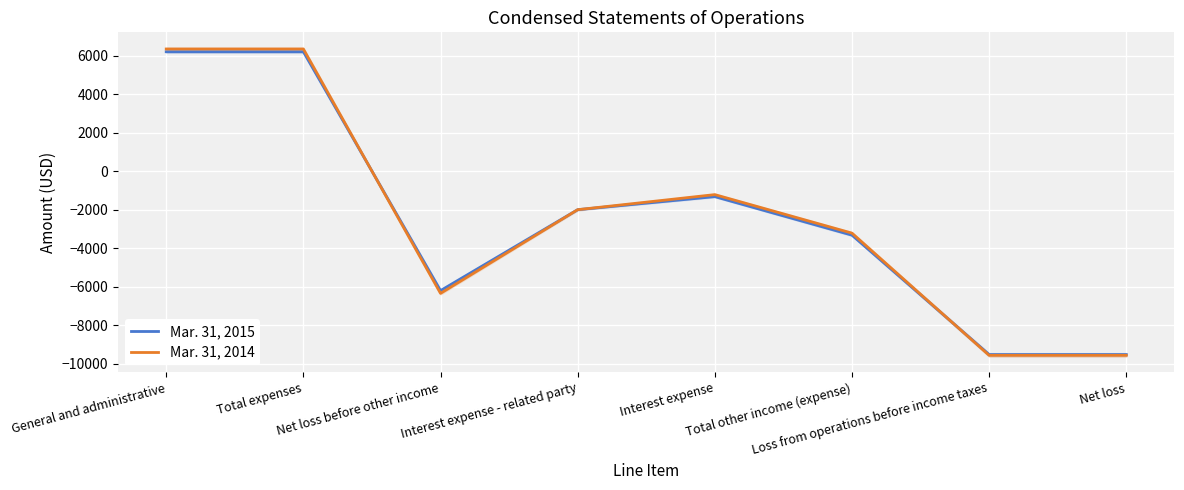

What is the greatest value displayed?

6350